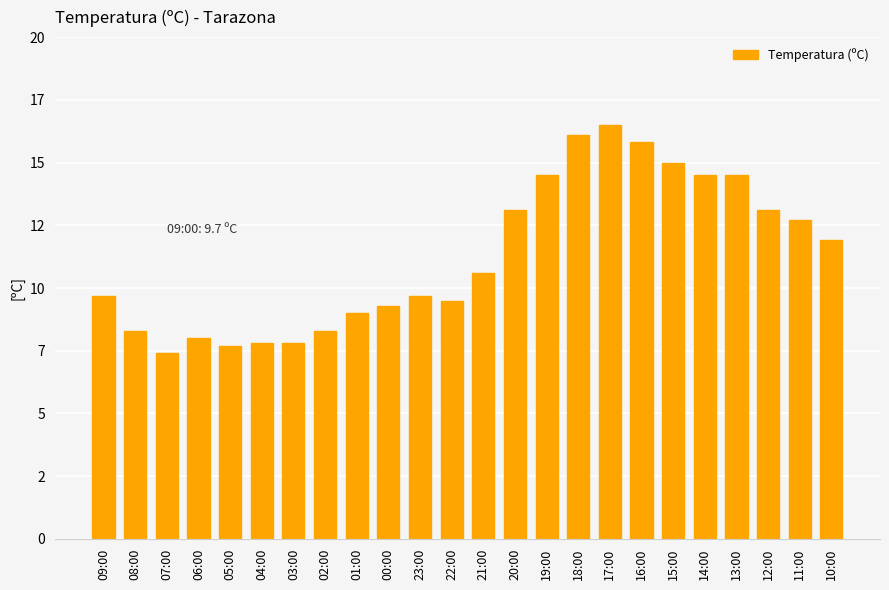

Does the chart contain any negative values?

No